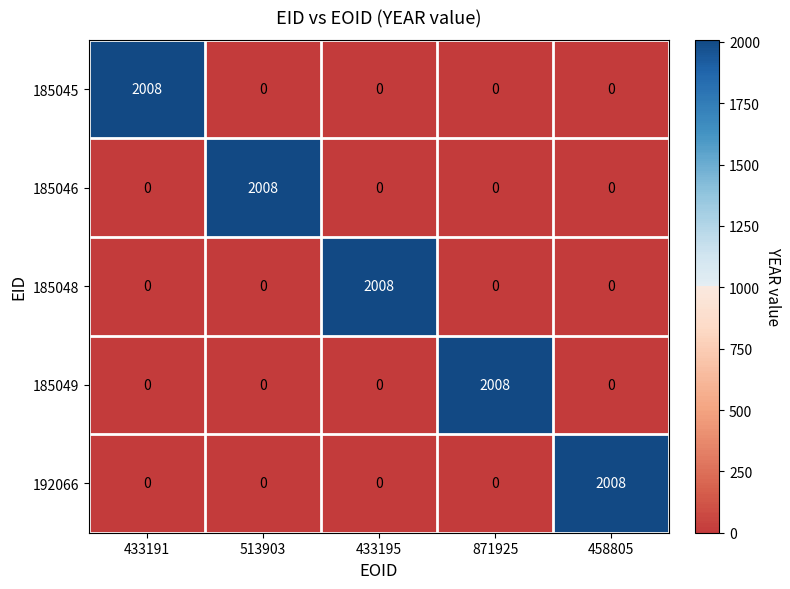

What is the sum of all 185049 values?

2008